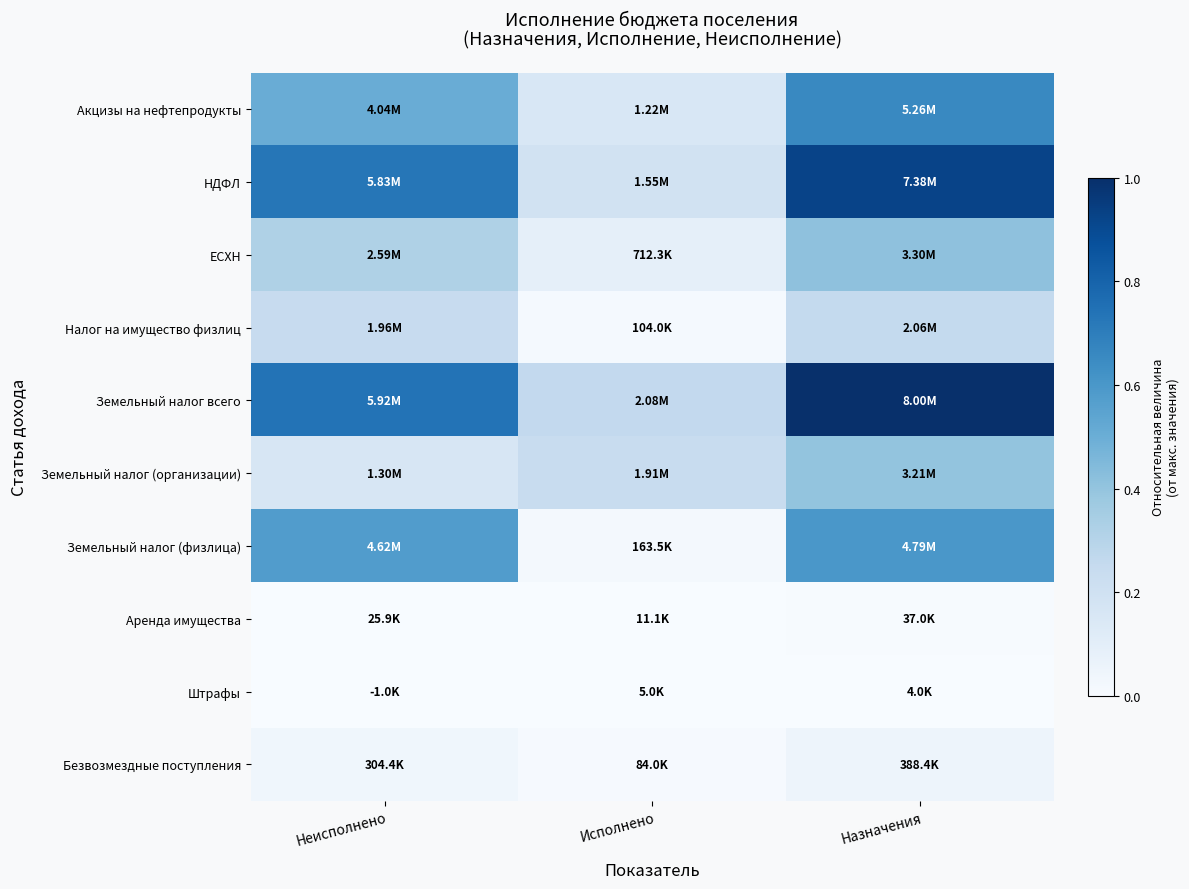

How many data points does each series have?

3